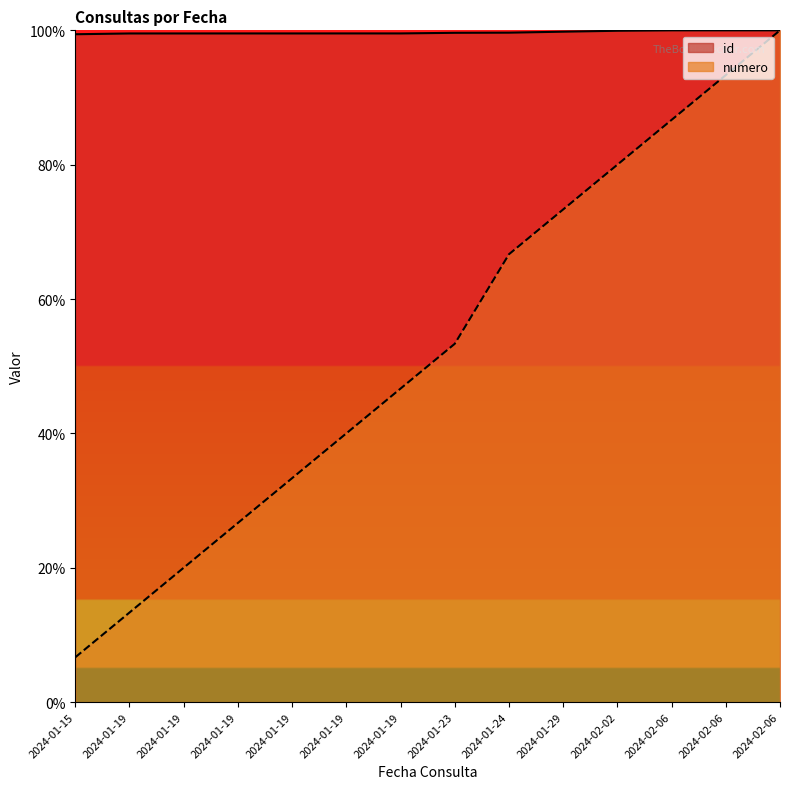

At 2024-02-06, list the series in order from smallest to largest.

numero, id